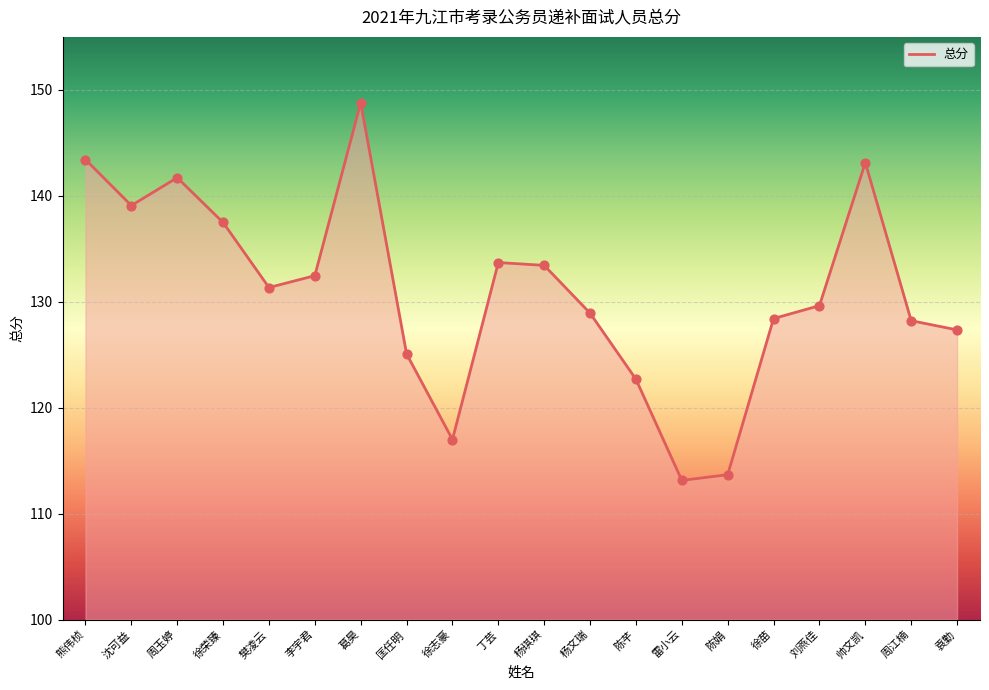

What is the change in value from 周江楠 to 袁勤?

-0.9